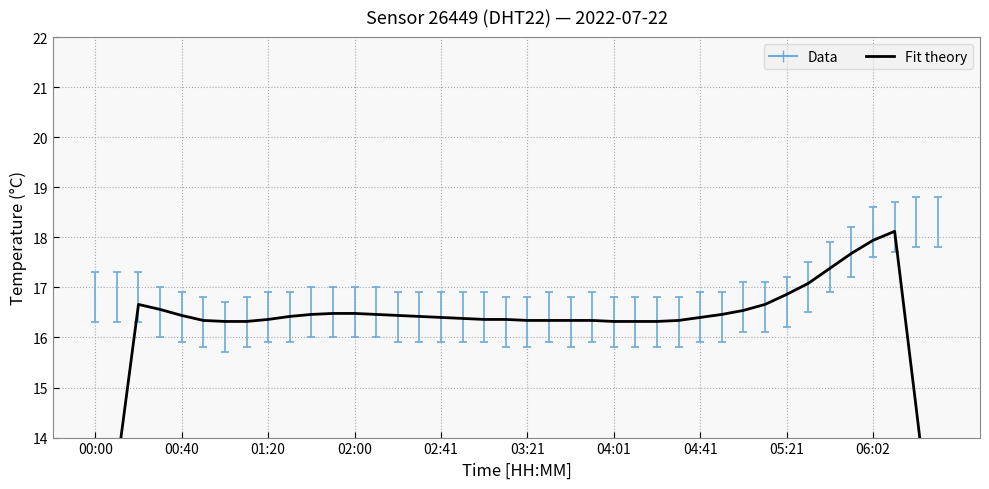

Between 10 and 25, which is larger?

10